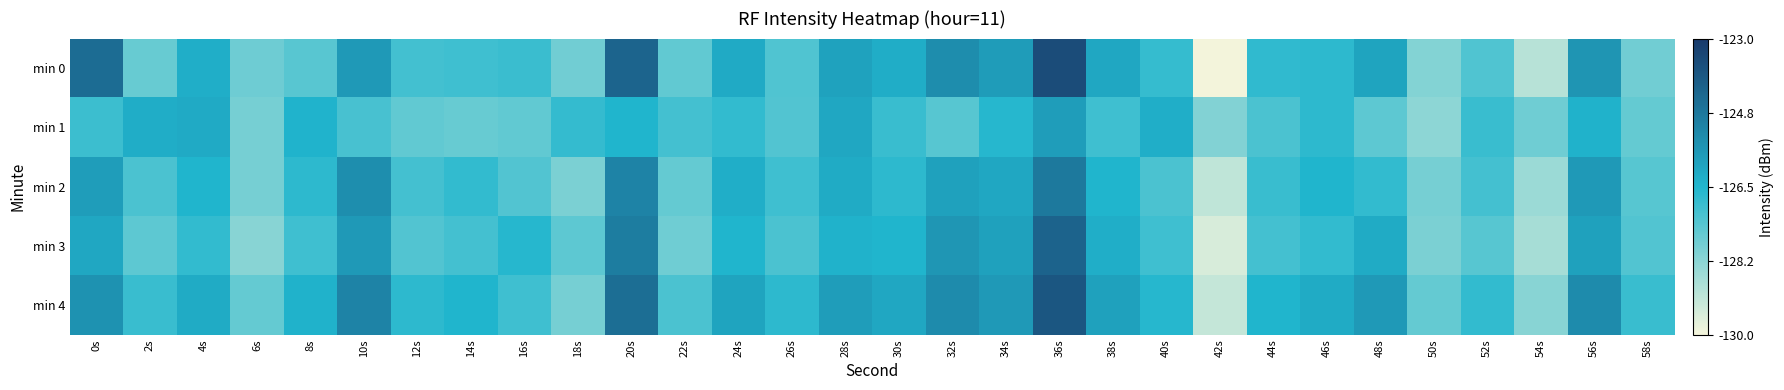

Reading right to left, extract all data points from this chart.

min 0: 58s=-127.8	56s=-125.6	54s=-129.0	52s=-127.3	50s=-128.1	48s=-126.0	46s=-126.7	44s=-126.8	42s=-130.0	40s=-126.8	38s=-126.1	36s=-123.5	34s=-125.8	32s=-125.4	30s=-126.3	28s=-126.0	26s=-127.3	24s=-126.2	22s=-127.6	20s=-124.2	18s=-127.8	16s=-126.9	14s=-127.0	12s=-127.0	10s=-125.7	8s=-127.4	6s=-127.8	4s=-126.3	2s=-127.7	0s=-124.4
min 1: 58s=-127.6	56s=-126.4	54s=-127.8	52s=-126.9	50s=-128.3	48s=-127.5	46s=-126.7	44s=-127.2	42s=-128.1	40s=-126.3	38s=-127.0	36s=-125.8	34s=-126.6	32s=-127.4	30s=-126.9	28s=-126.1	26s=-127.3	24s=-126.8	22s=-127.1	20s=-126.5	18s=-126.8	16s=-127.5	14s=-127.7	12s=-127.6	10s=-127.1	8s=-126.4	6s=-127.9	4s=-126.2	2s=-126.3	0s=-126.9
min 2: 58s=-127.4	56s=-125.7	54s=-128.5	52s=-127.1	50s=-127.9	48s=-126.8	46s=-126.5	44s=-126.9	42s=-129.1	40s=-127.2	38s=-126.5	36s=-124.8	34s=-126.1	32s=-125.9	30s=-126.7	28s=-126.2	26s=-127.0	24s=-126.3	22s=-127.6	20s=-125.1	18s=-128.0	16s=-127.3	14s=-126.8	12s=-127.1	10s=-125.4	8s=-126.7	6s=-127.9	4s=-126.5	2s=-127.2	0s=-125.8
min 3: 58s=-127.3	56s=-125.9	54s=-128.7	52s=-127.4	50s=-128.0	48s=-126.2	46s=-126.8	44s=-127.1	42s=-129.5	40s=-127.0	38s=-126.3	36s=-124.2	34s=-125.9	32s=-125.6	30s=-126.5	28s=-126.4	26s=-127.2	24s=-126.5	22s=-127.8	20s=-124.9	18s=-127.5	16s=-126.6	14s=-127.1	12s=-127.3	10s=-125.7	8s=-127.0	6s=-128.2	4s=-126.8	2s=-127.5	0s=-126.1
min 4: 58s=-126.9	56s=-125.3	54s=-128.2	52s=-126.8	50s=-127.6	48s=-125.7	46s=-126.2	44s=-126.5	42s=-129.2	40s=-126.6	38s=-125.9	36s=-123.8	34s=-125.7	32s=-125.3	30s=-126.1	28s=-125.8	26s=-126.7	24s=-126.0	22s=-127.2	20s=-124.5	18s=-127.9	16s=-127.0	14s=-126.5	12s=-126.7	10s=-125.1	8s=-126.4	6s=-127.6	4s=-126.2	2s=-126.9	0s=-125.5